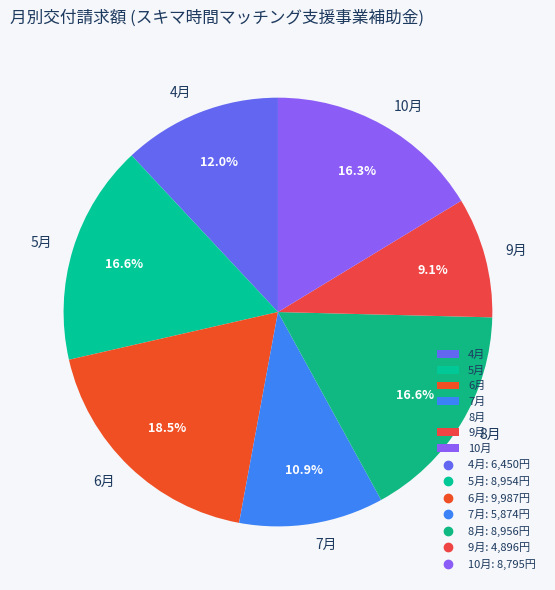

Which category has the biggest portion of the pie?

6月